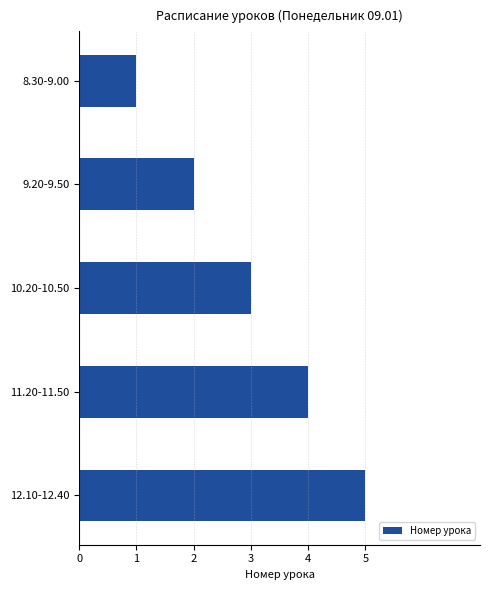

What is the label of the 4th bar from the bottom?

9.20-9.50